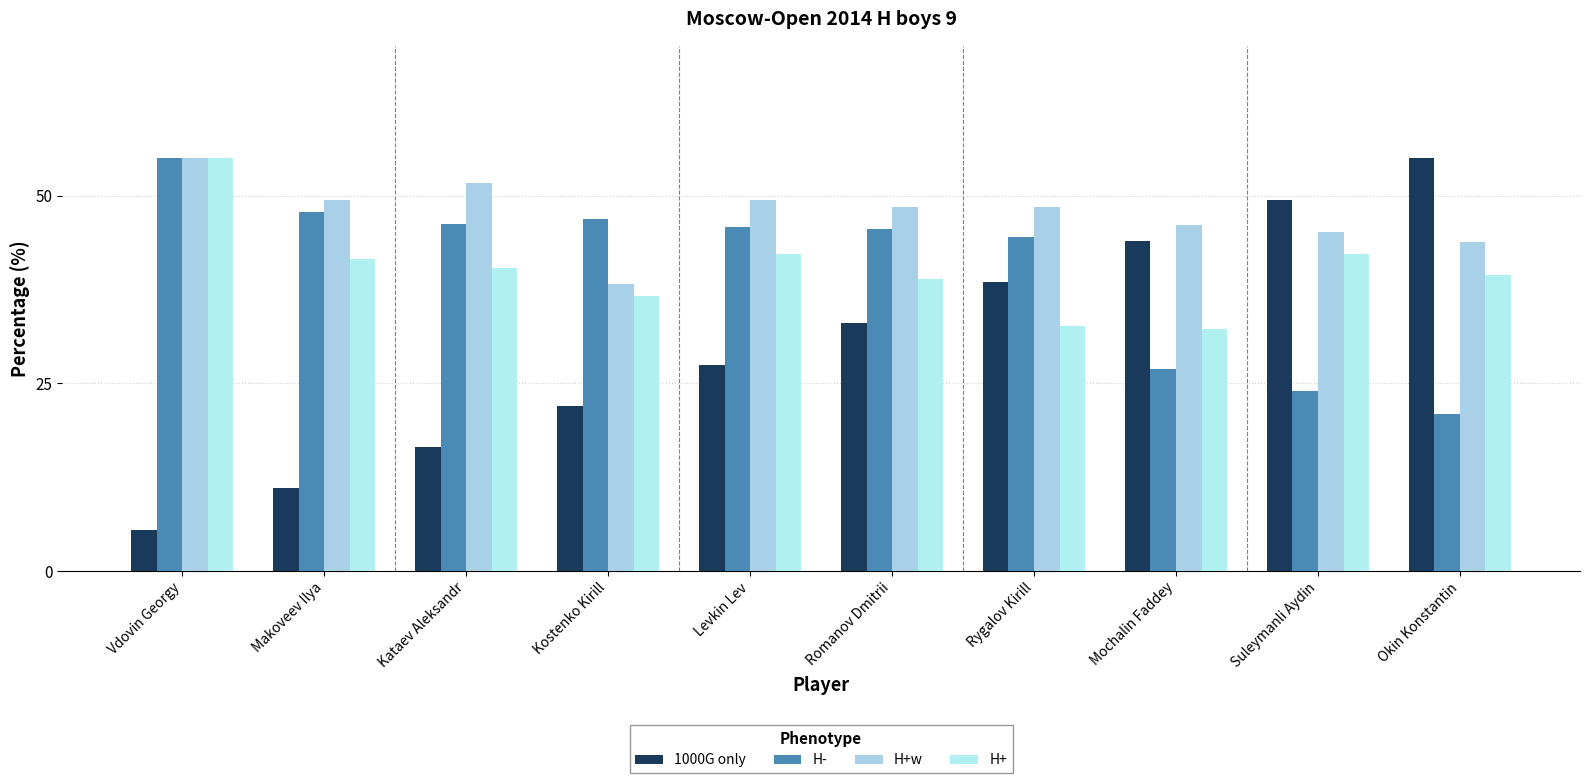

What are all the series names shown in the legend?

1000G only, H-, H+w, H+